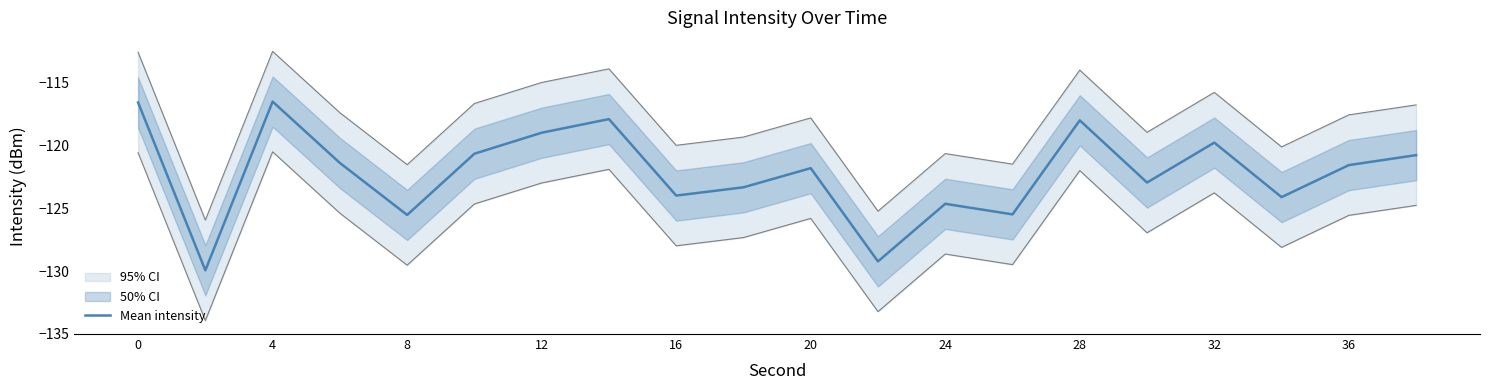

The Mean intensity series shows -179.3 at 36. True or false?

False